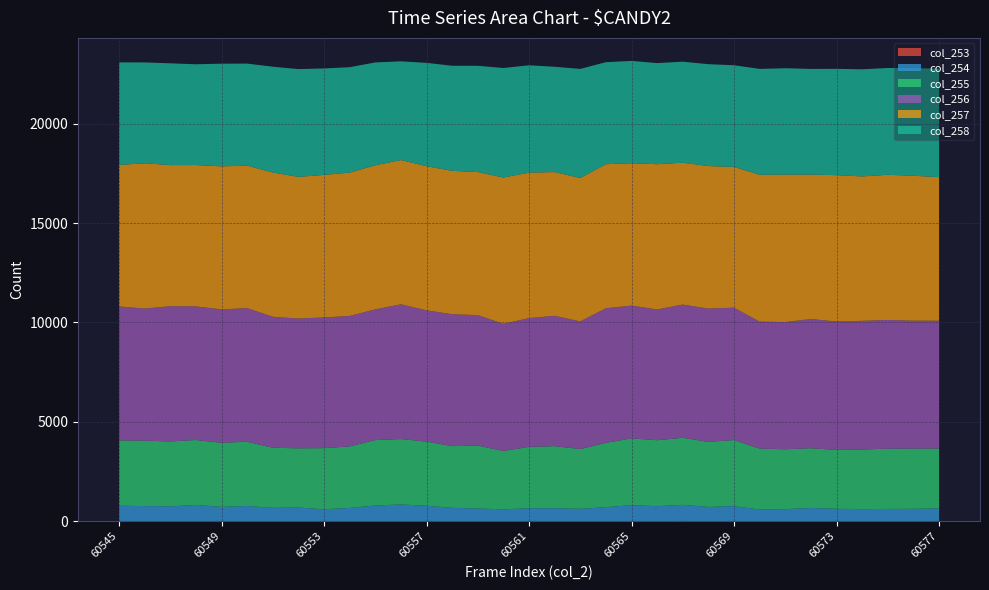

Reading left to right, what are all the values shown in this chart?

col_253: 60545=3	60546=4	60547=7	60548=5	60549=2	60550=4	60551=2	60552=2	60553=3	60554=2	60555=4	60556=6	60557=8	60558=2	60559=3	60560=1	60561=2	60562=0	60563=4	60564=3	60565=8	60566=2	60567=10	60568=2	60569=3	60570=4	60571=2	60572=3	60573=2	60574=4	60575=3	60576=2	60577=2
col_254: 60545=775	60546=755	60547=739	60548=813	60549=716	60550=761	60551=669	60552=684	60553=596	60554=664	60555=785	60556=836	60557=767	60558=669	60559=634	60560=596	60561=647	60562=652	60563=618	60564=703	60565=797	60566=752	60567=811	60568=714	60569=756	60570=583	60571=603	60572=660	60573=621	60574=603	60575=613	60576=618	60577=643
col_255: 60545=3285	60546=3293	60547=3265	60548=3266	60549=3227	60550=3231	60551=3024	60552=2980	60553=3076	60554=3095	60555=3292	60556=3290	60557=3230	60558=3104	60559=3167	60560=2935	60561=3091	60562=3124	60563=3006	60564=3235	60565=3363	60566=3319	60567=3375	60568=3273	60569=3323	60570=3066	60571=3012	60572=3009	60573=2961	60574=2997	60575=3033	60576=3033	60577=3012
col_256: 60545=6743	60546=6647	60547=6805	60548=6722	60549=6712	60550=6724	60551=6592	60552=6529	60553=6577	60554=6565	60555=6577	60556=6780	60557=6604	60558=6638	60559=6565	60560=6398	60561=6478	60562=6557	60563=6425	60564=6772	60565=6679	60566=6581	60567=6703	60568=6708	60569=6662	60570=6388	60571=6403	60572=6499	60573=6464	60574=6477	60575=6476	60576=6435	60577=6431
col_257: 60545=7119	60546=7311	60547=7101	60548=7114	60549=7198	60550=7171	60551=7259	60552=7129	60553=7174	60554=7214	60555=7249	60556=7259	60557=7255	60558=7215	60559=7200	60560=7361	60561=7322	60562=7234	60563=7217	60564=7249	60565=7163	60566=7309	60567=7139	60568=7173	60569=7082	60570=7389	60571=7416	60572=7268	60573=7363	60574=7267	60575=7305	60576=7293	60577=7224
col_258: 60545=5161	60546=5074	60547=5122	60548=5071	60549=5166	60550=5134	60551=5322	60552=5425	60553=5355	60554=5305	60555=5176	60556=4969	60557=5199	60558=5288	60559=5346	60560=5512	60561=5400	60562=5298	60563=5488	60564=5134	60565=5151	60566=5087	60567=5084	60568=5126	60569=5116	60570=5329	60571=5356	60572=5319	60573=5350	60574=5390	60575=5374	60576=5416	60577=5458